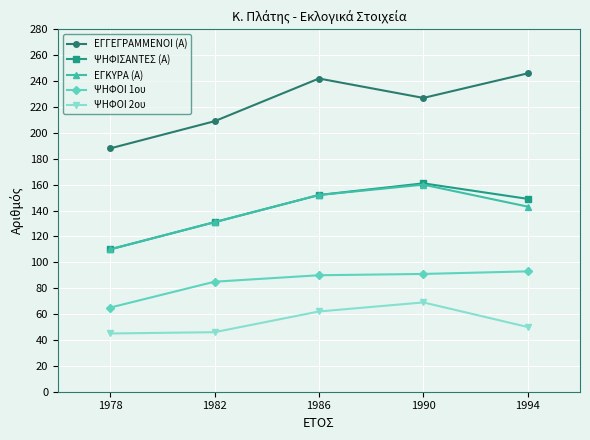

Which series changed the most between 1978 and 1986?

ΕΓΓΕΓΡΑΜΜΕΝΟΙ (Α)